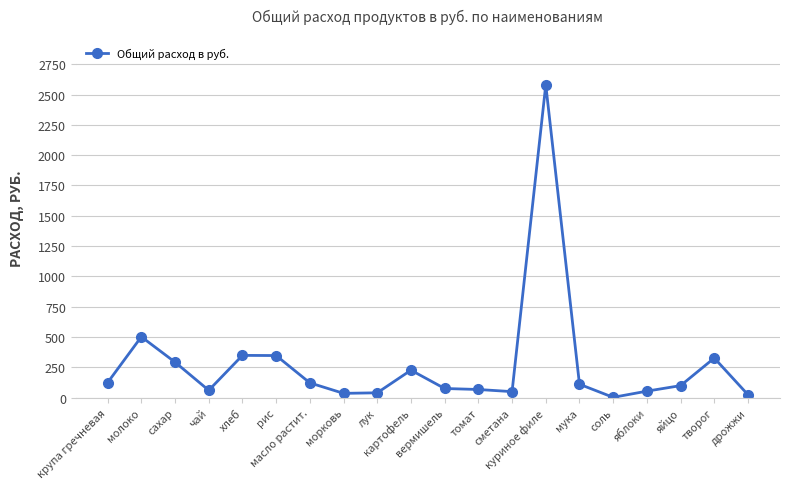

How many series are shown in this chart?

1